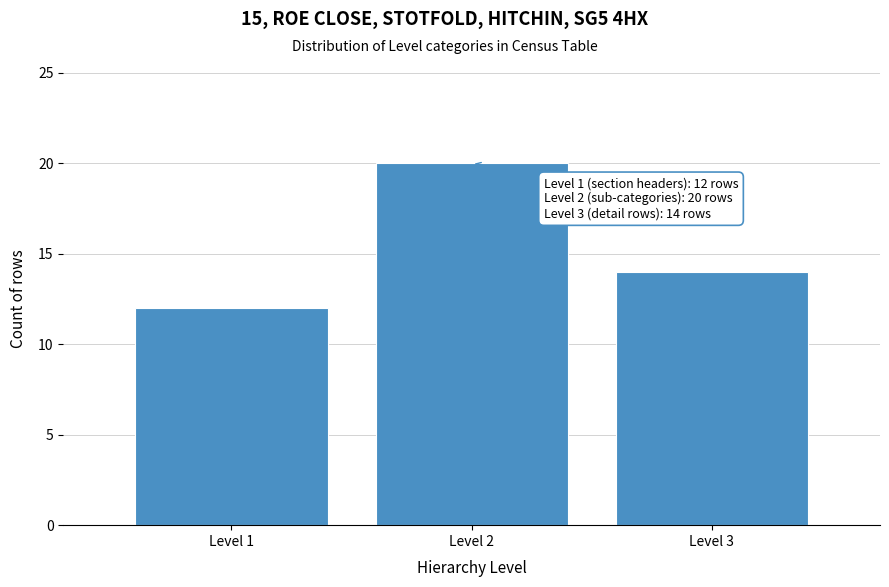

Reading left to right, what are all the values shown in this chart?

12	20	14